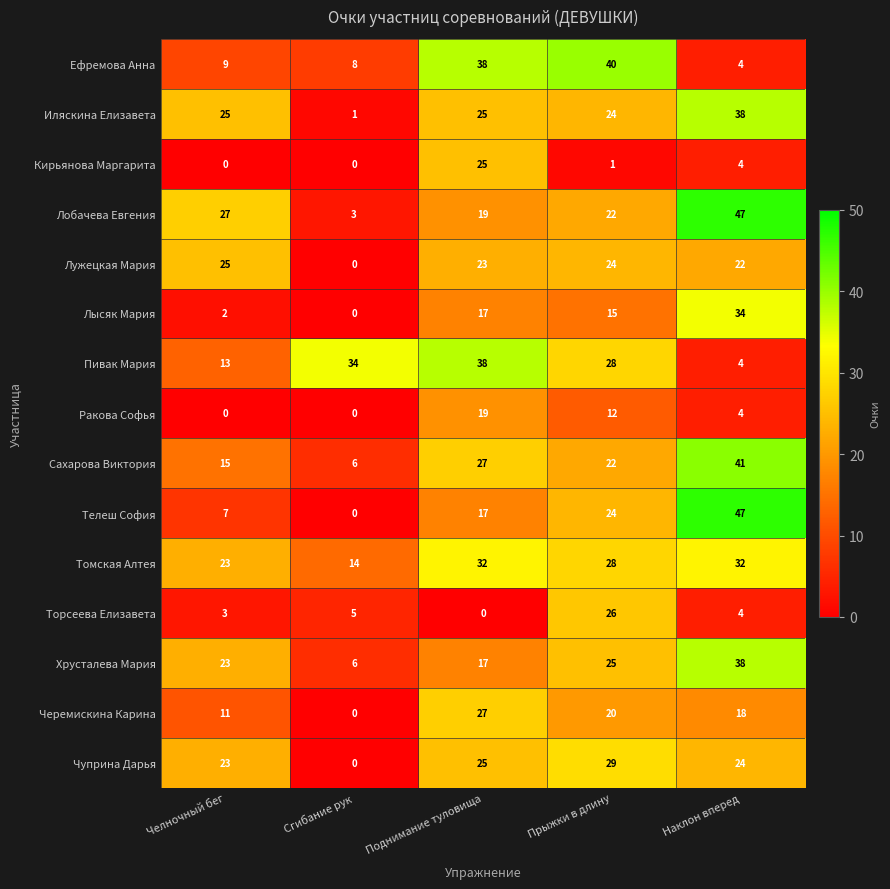

What is the difference between the Лужецкая Мария values at Челночный бег and Сгибание рук?

25